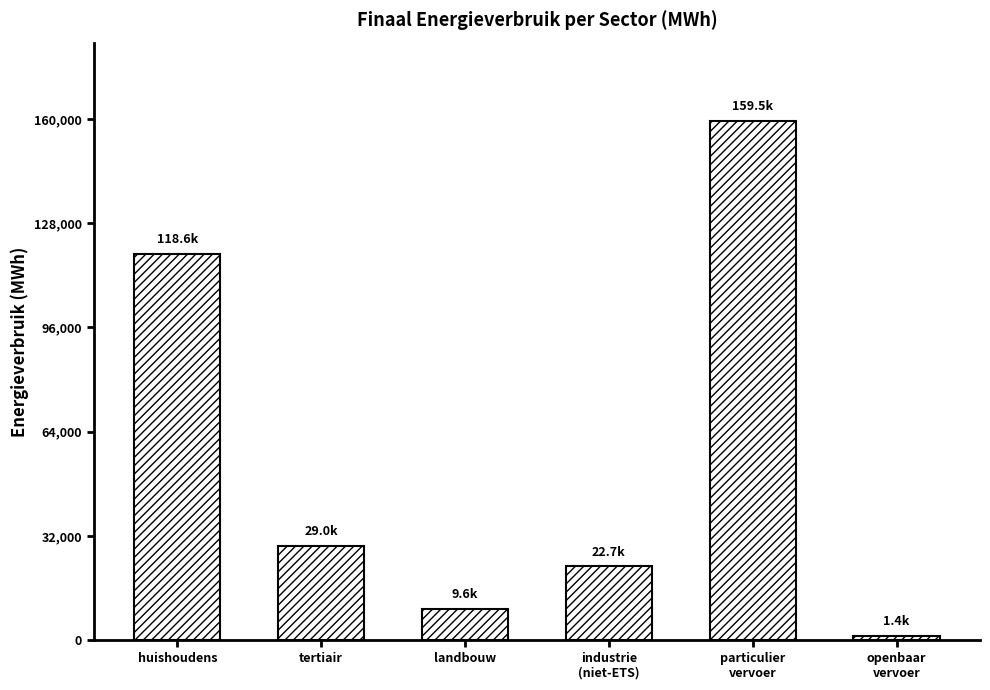

How many bars are there in total?

6